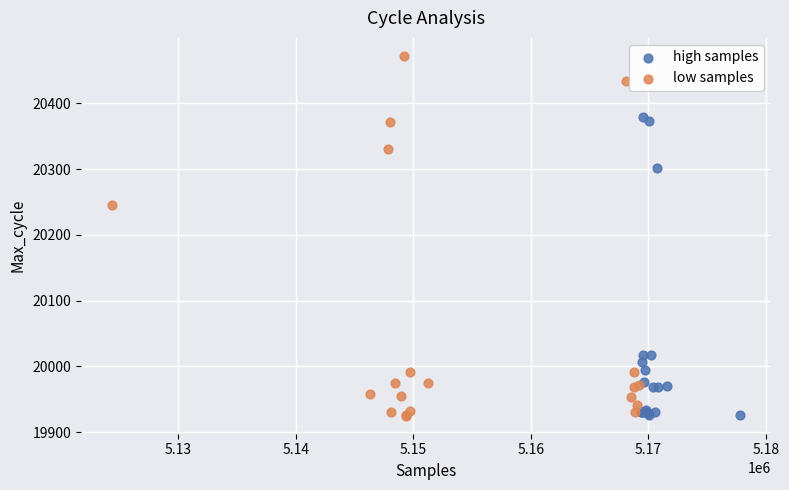

Which series has the widest spread of Y values?

low samples